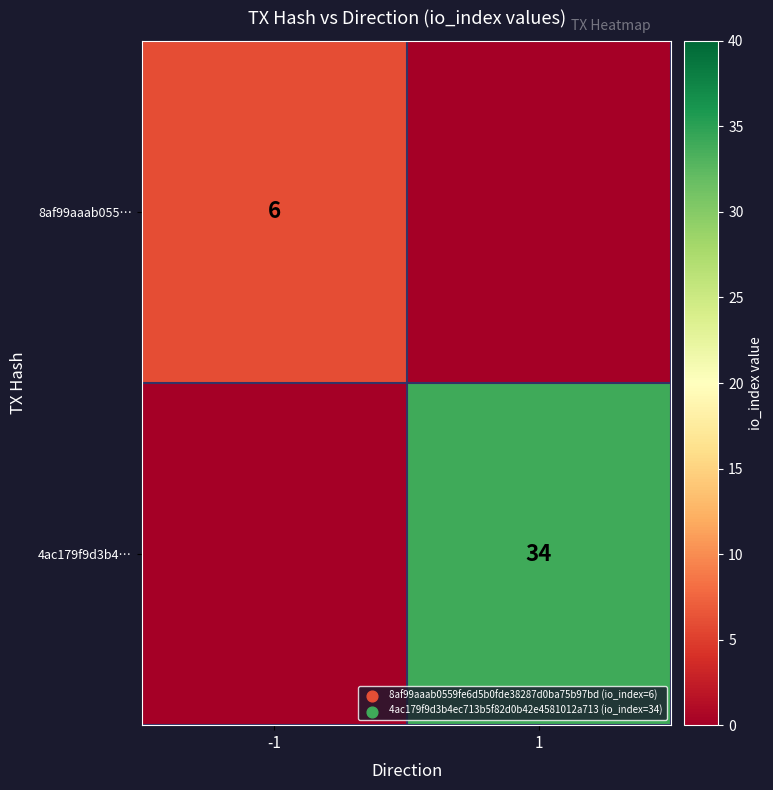

The 8af99aaab055… series shows 3 at -1. True or false?

False